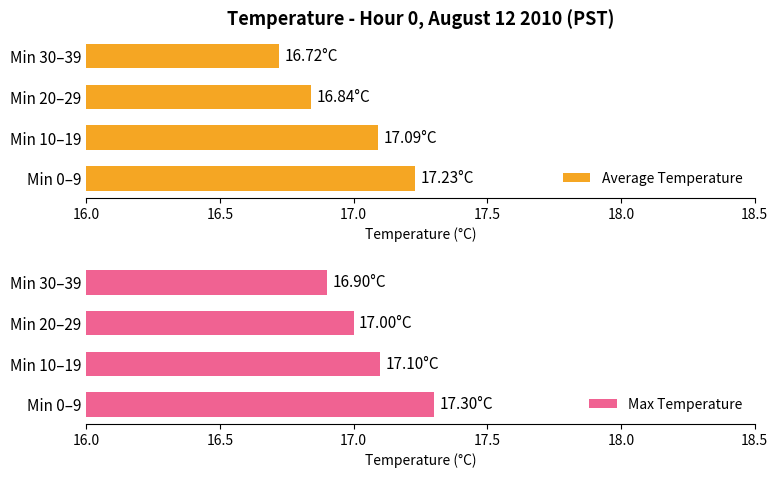

List the labels in order of Max Temperature value, largest first.

Min 0–9, Min 10–19, Min 20–29, Min 30–39